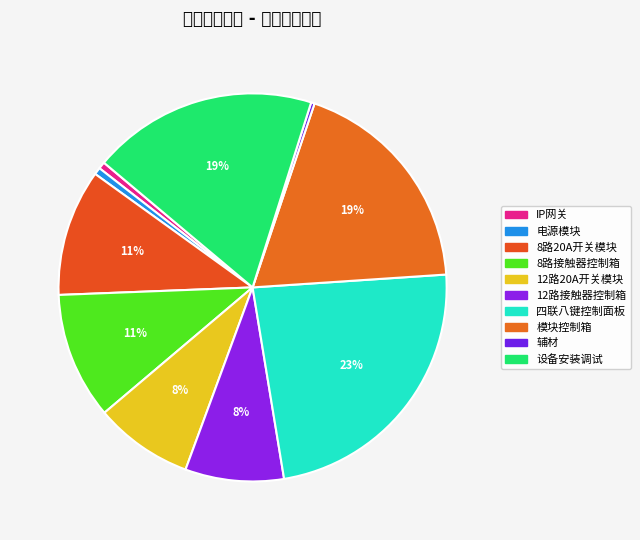

Count the number of slices in the pie.

10